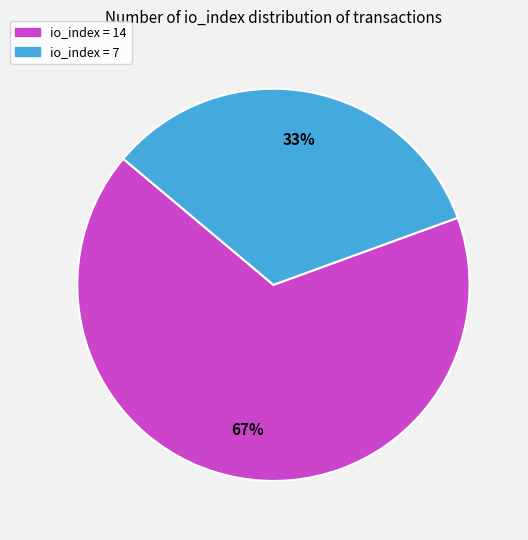

To the nearest percent, what is the average slice percentage?

50%